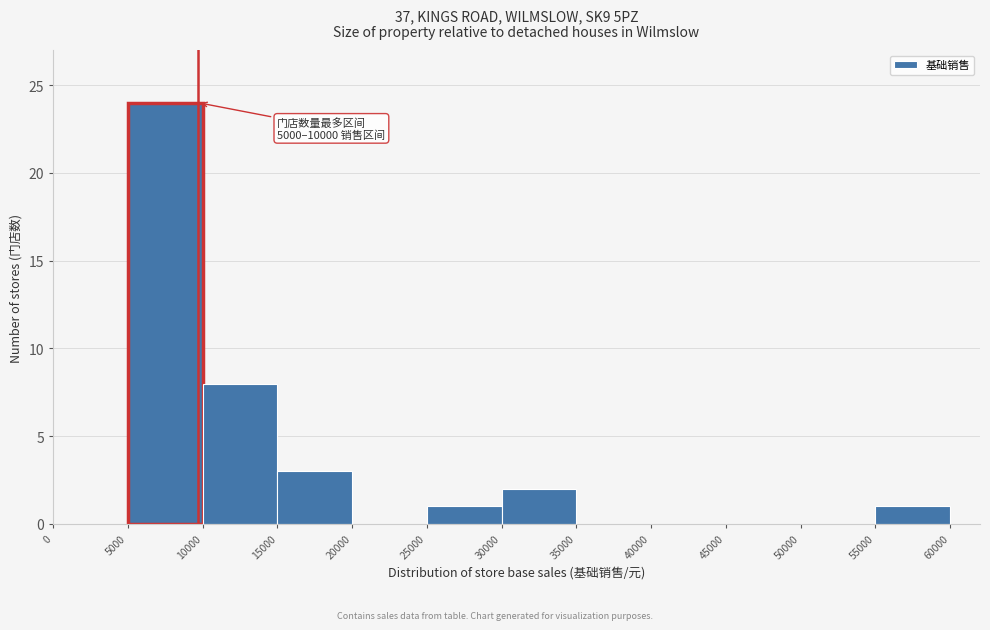

Over which range of the x-axis is the bar tallest?

5000 to 10000